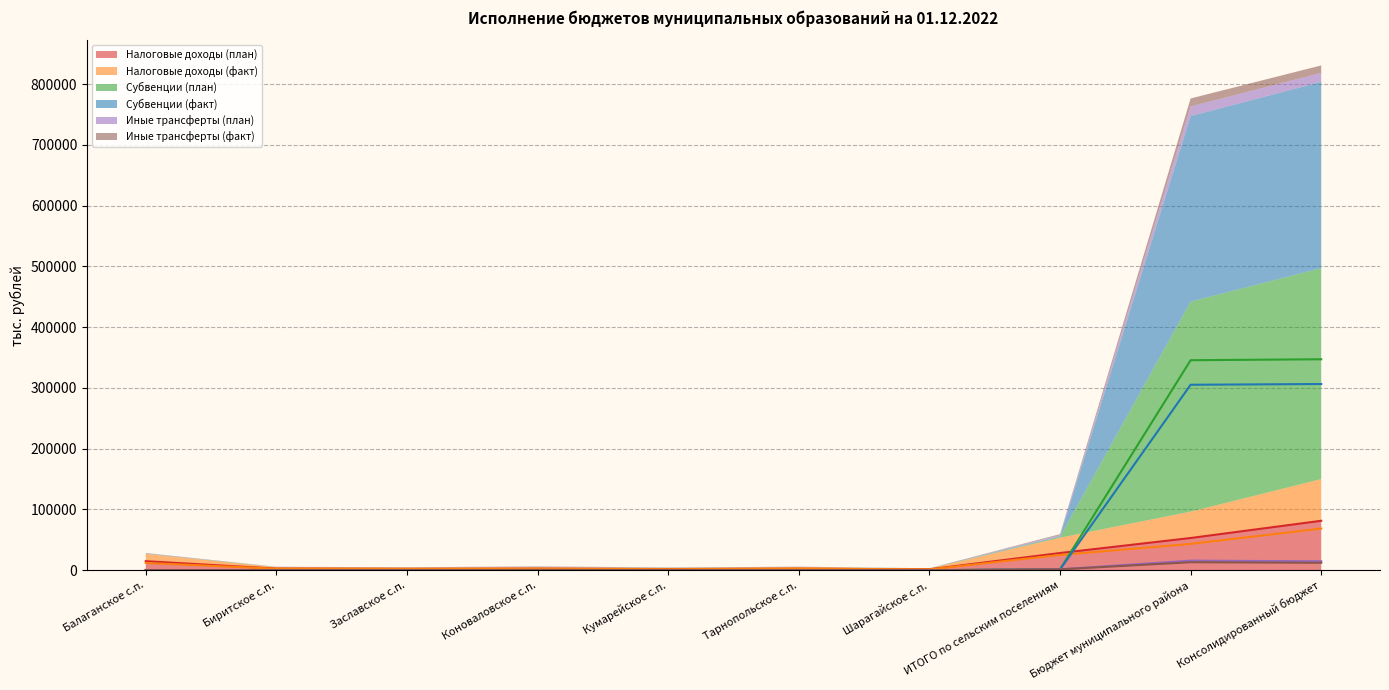

What is the label of the 1st point from the right?

Консолидированный бюджет